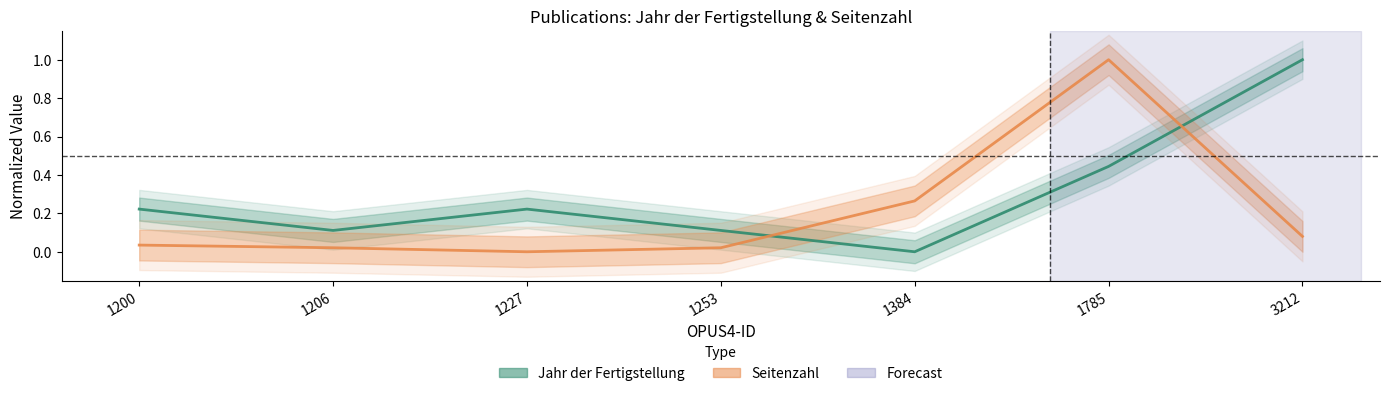

Reading right to left, extract all data points from this chart.

Jahr der Fertigstellung: 3212=1.0	1785=0.4	1384=0.0	1253=0.1	1227=0.2	1206=0.1	1200=0.2
Seitenzahl: 3212=0.1	1785=1.0	1384=0.3	1253=0.0	1227=0.0	1206=0.0	1200=0.0